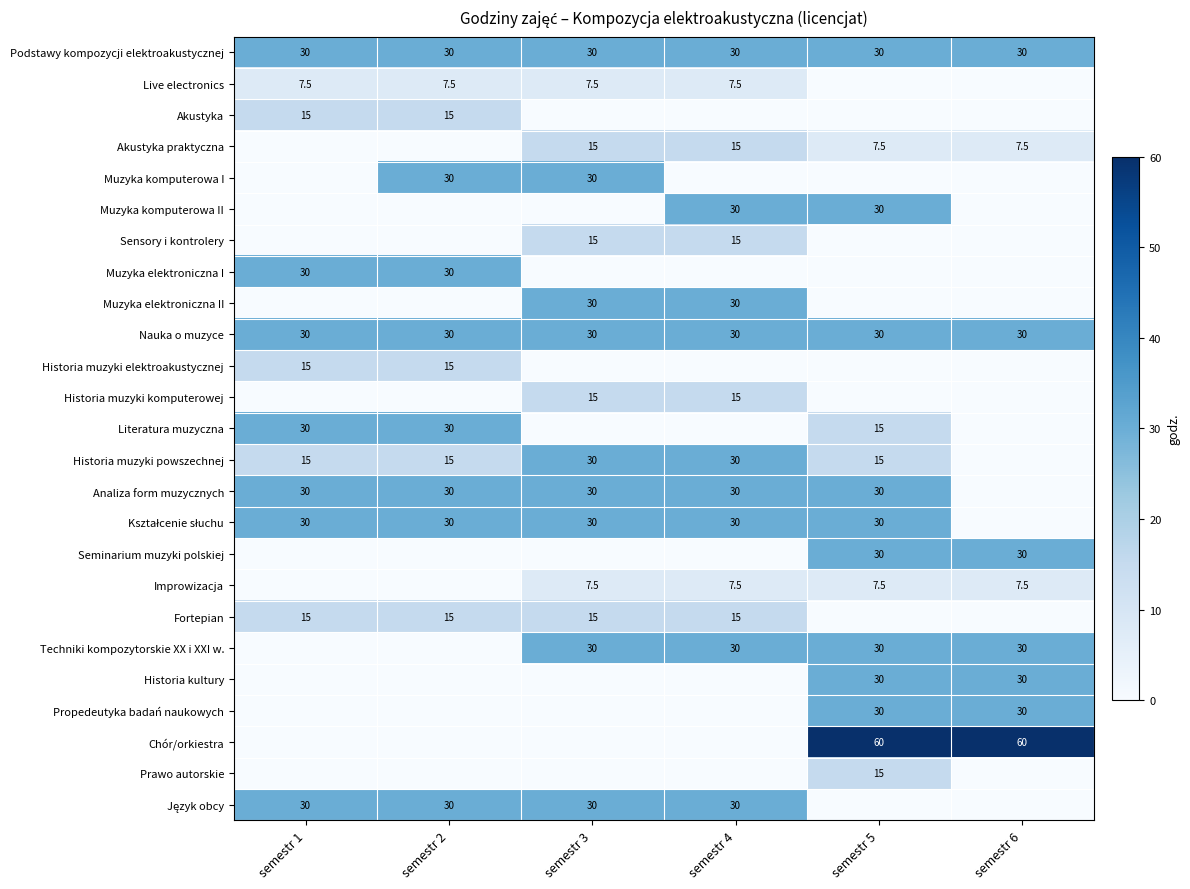

The Historia muzyki powszechnej series shows 23.4 at semestr 1. True or false?

False